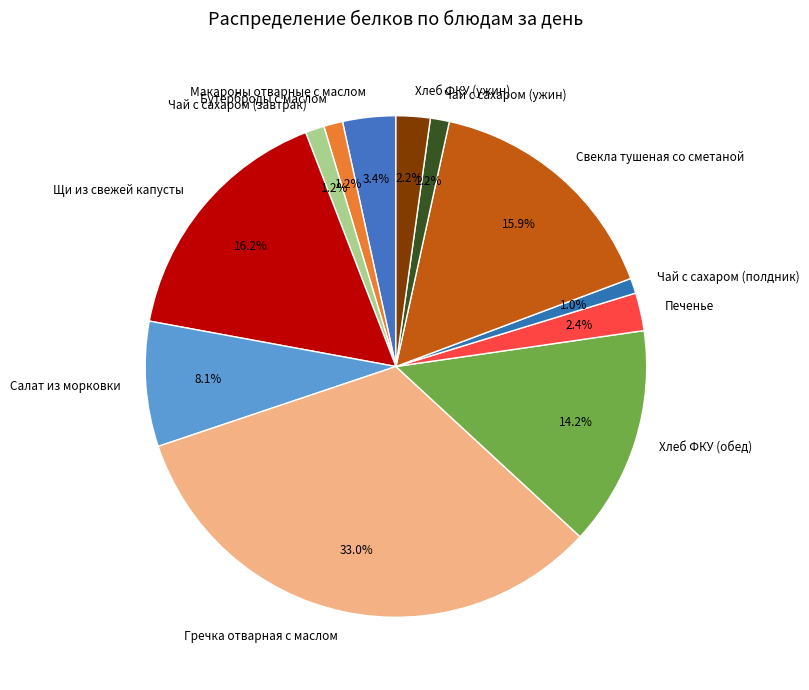

How many slices are in this pie chart?

12